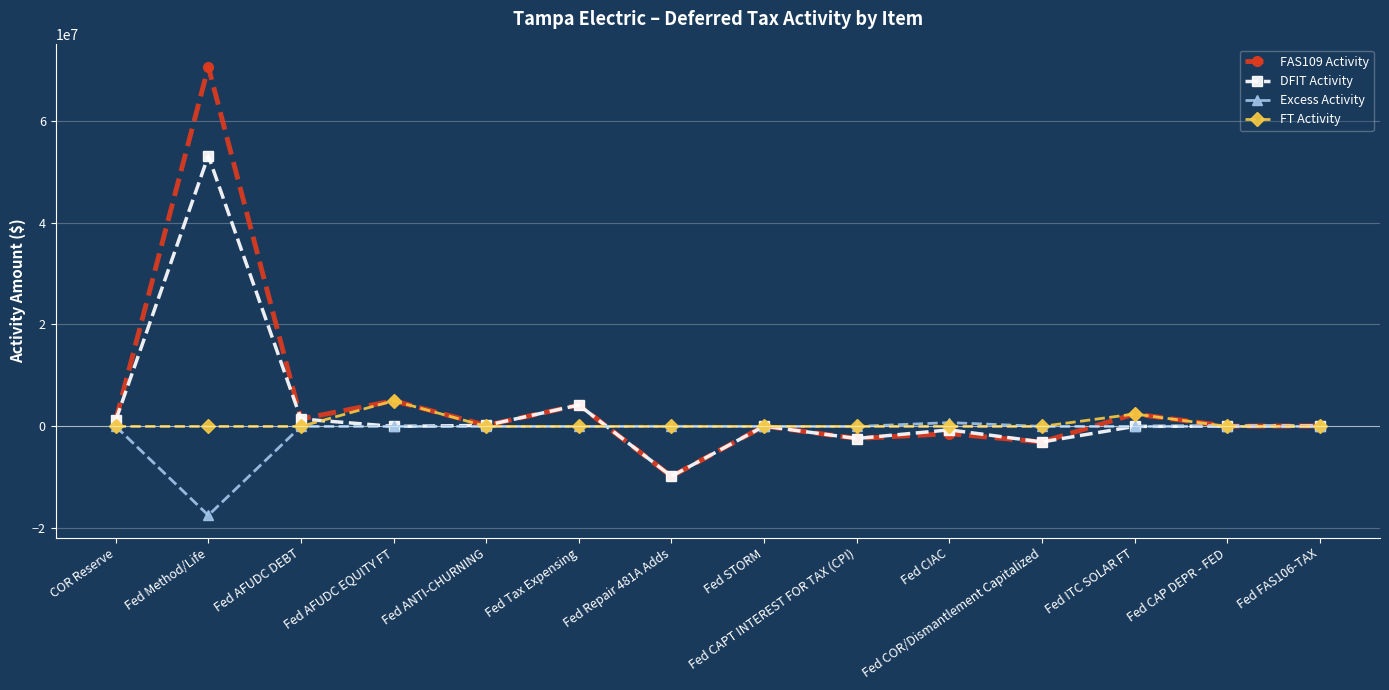

What is the approximate value of DFIT Activity at Fed Repair 481A Adds, to the nearest 100?

-9786600